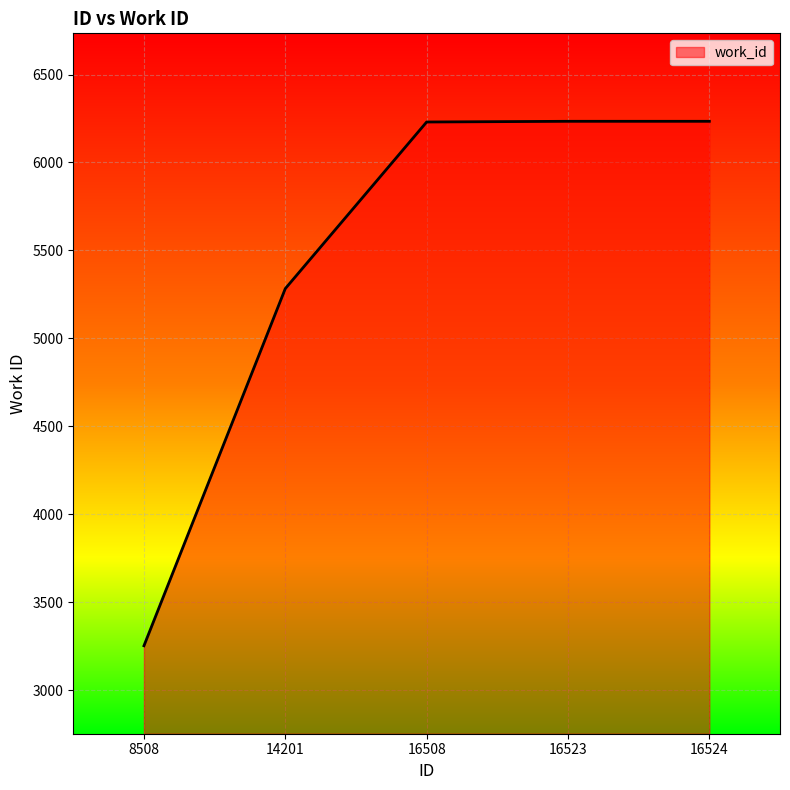

How many lines are shown in the chart?

1